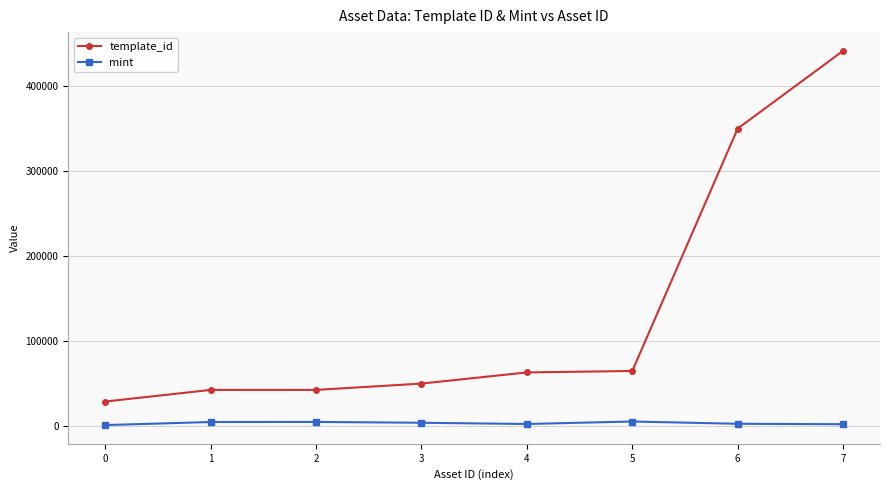

True or false: template_id has a value of 49849 at 3.

True